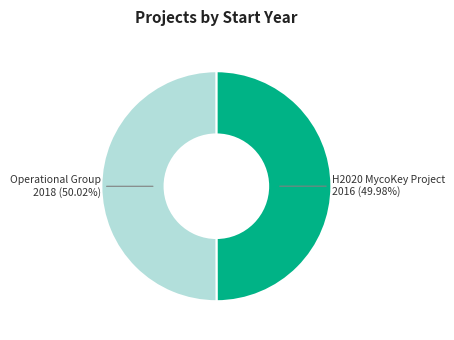

How many slices are in this pie chart?

2